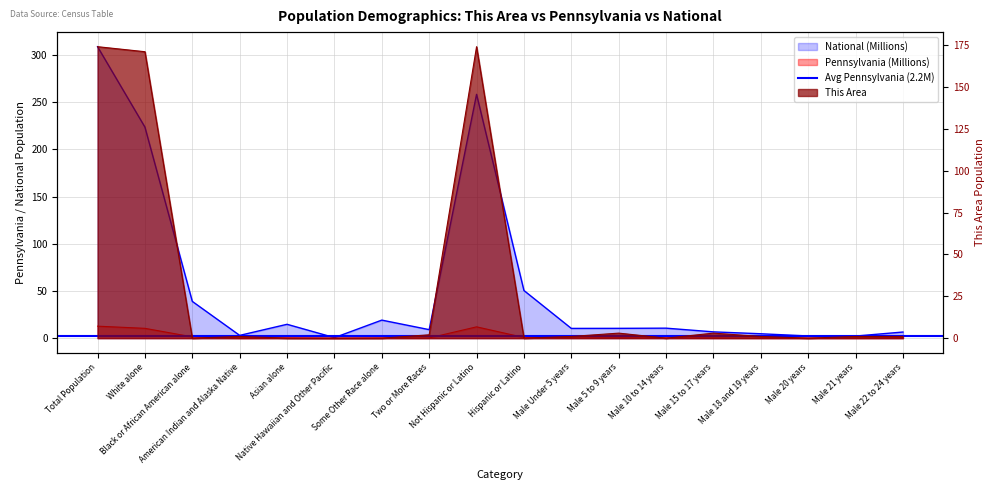

In This Area, how many points are higher than both neighbors (excluding endpoints)?

4